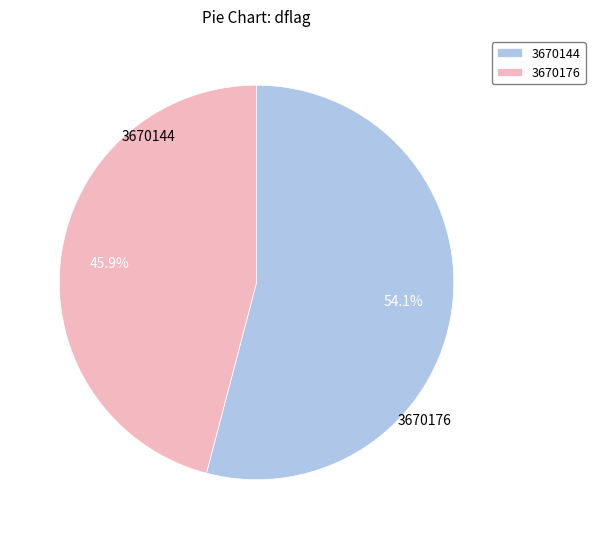

Which slice is the smallest?

3670176